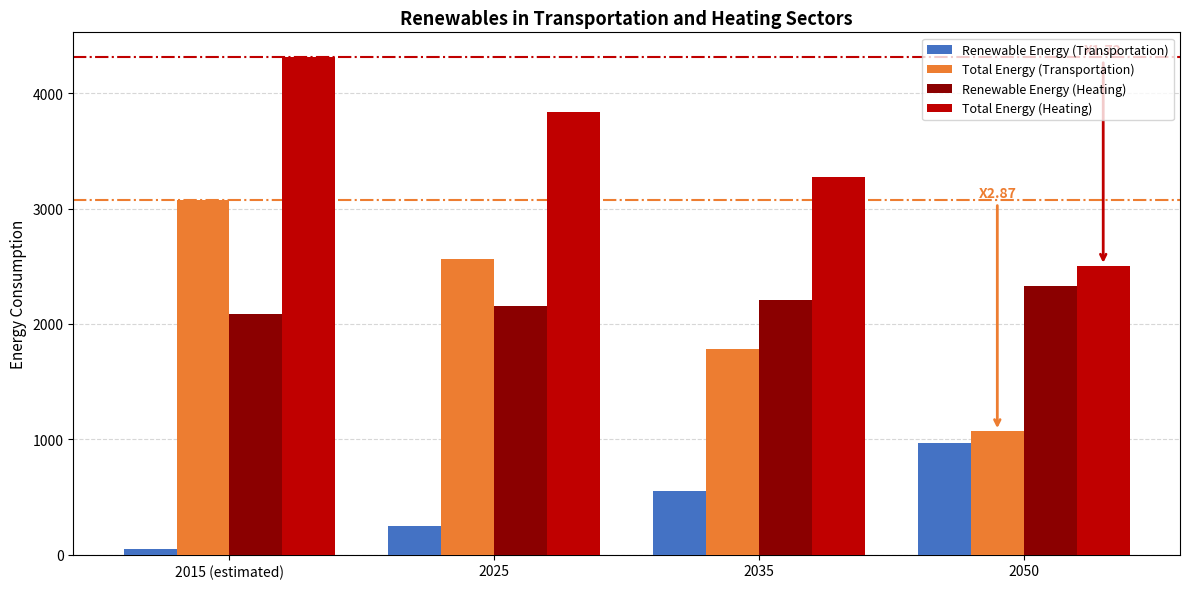

How many distinct data groups are displayed?

4